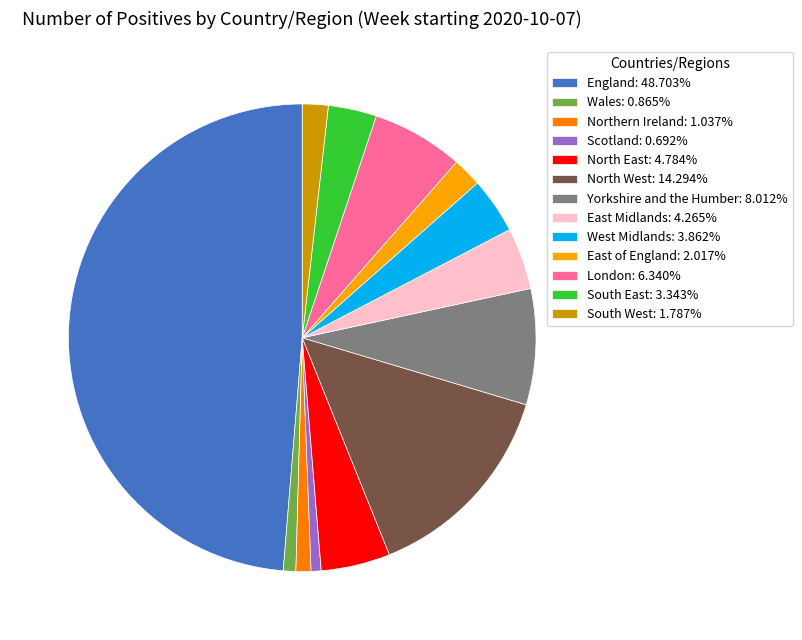

Count the number of slices in the pie.

13